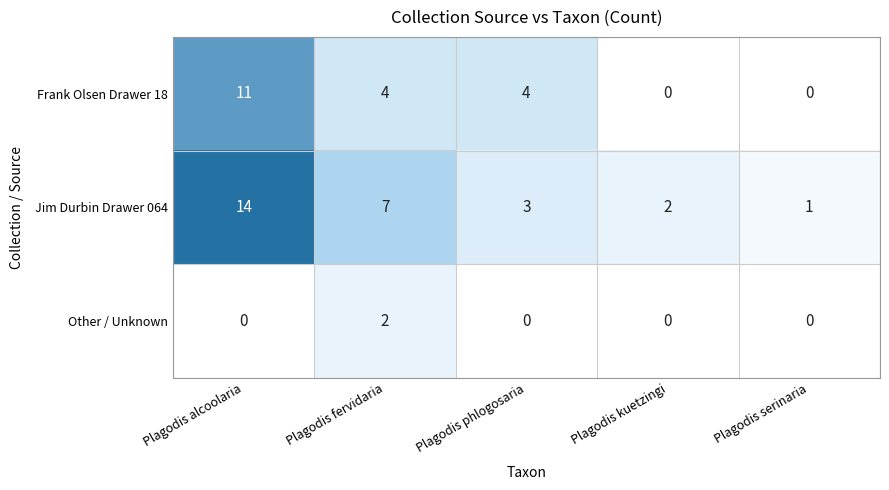

Which series has the largest total across all categories?

Jim Durbin Drawer 064